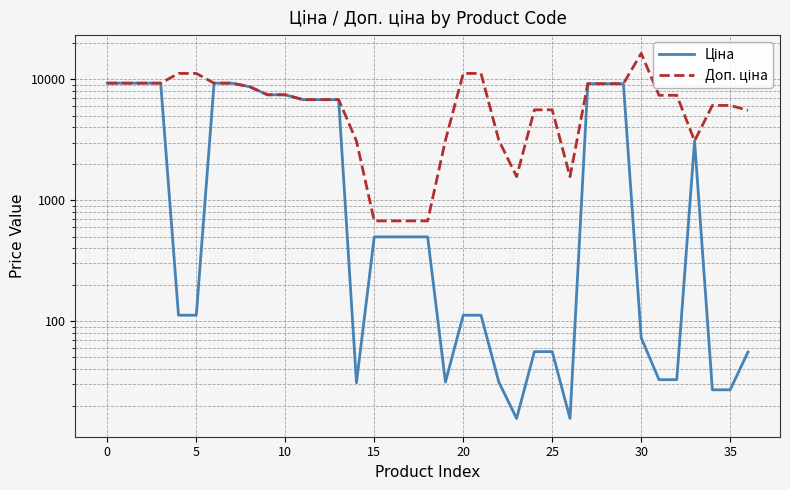

How many data points in Ціна are above 497?

20